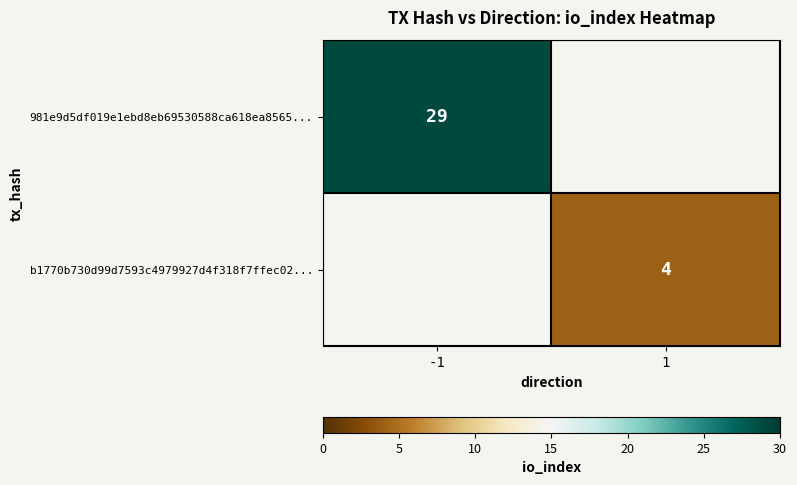

At which category does the chart reach its peak across all series?

-1